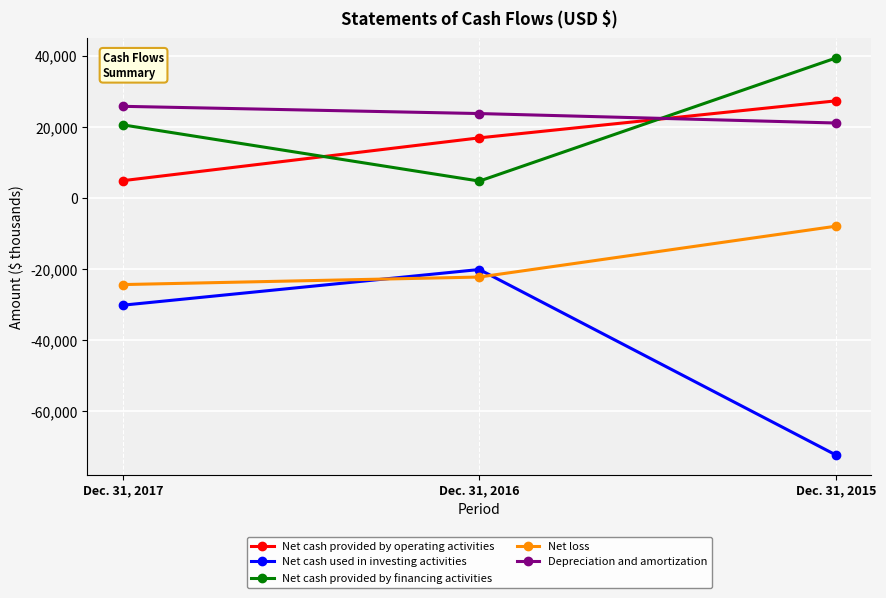

How many values in the Net loss series are below -22178?

1